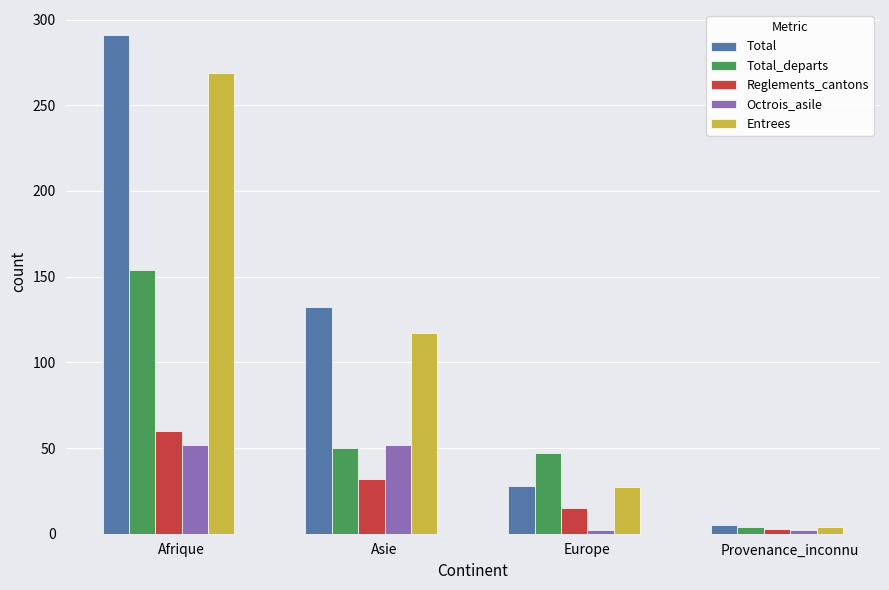

Does the chart contain stacked bars?

No